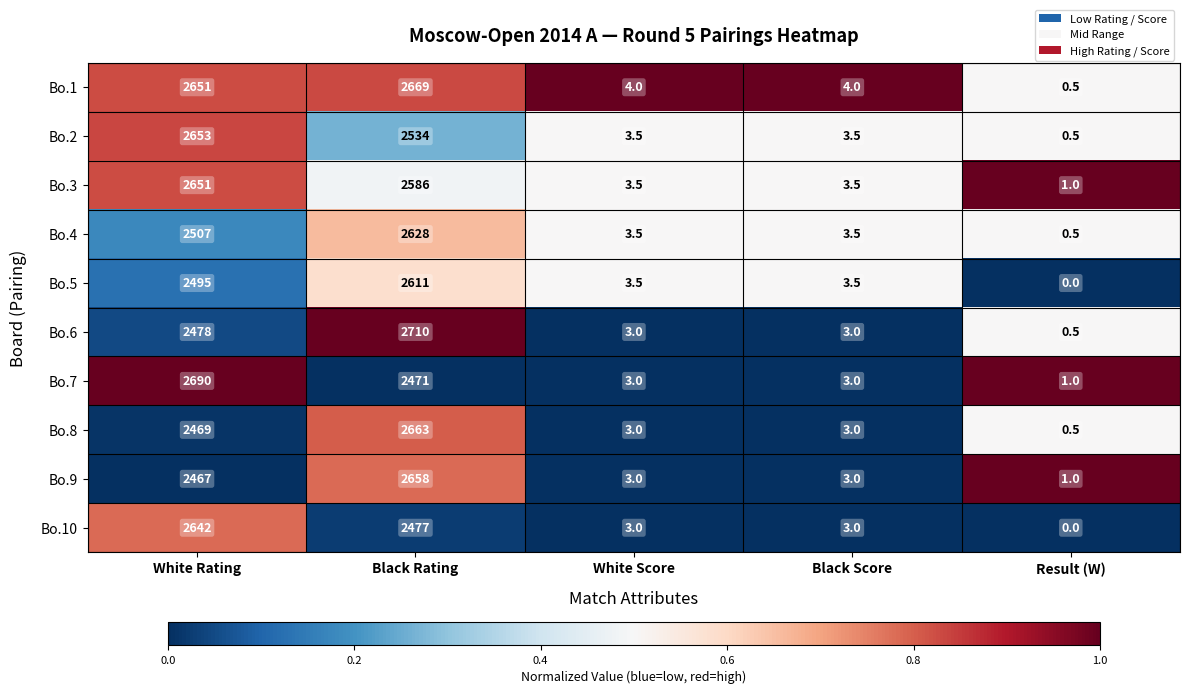

Where is Bo.6 nearest to the value 1355?

White Rating